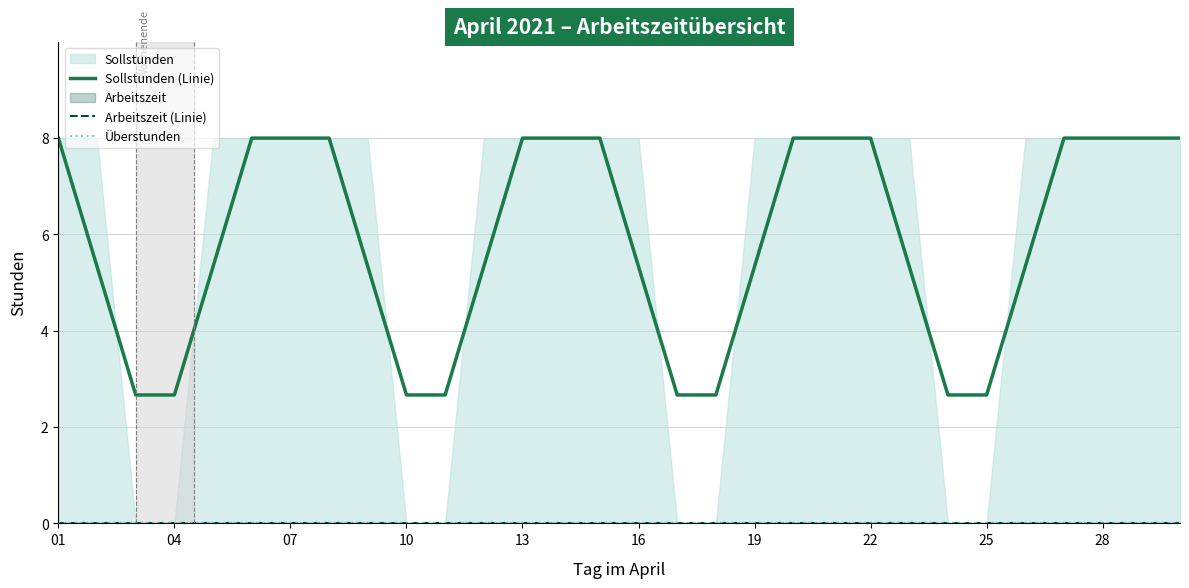

Does the chart display data point markers on the line(s)?

No